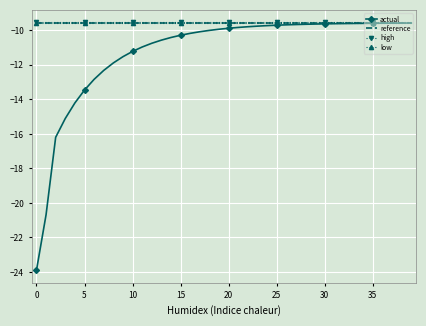

What is the average value of the low series?

-9.6